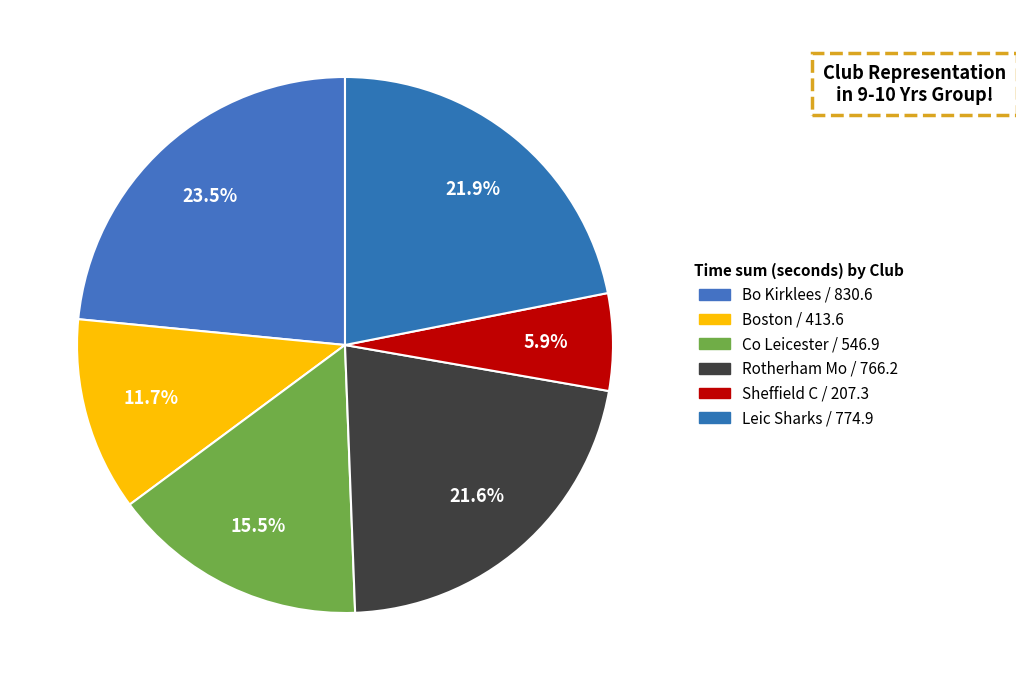

How many segments does this pie chart have?

6